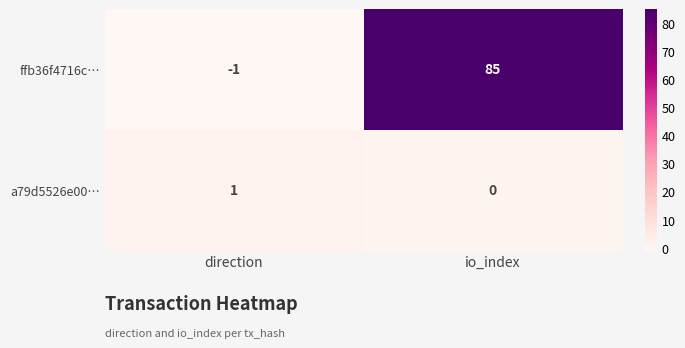

Count the number of categories in the chart.

2